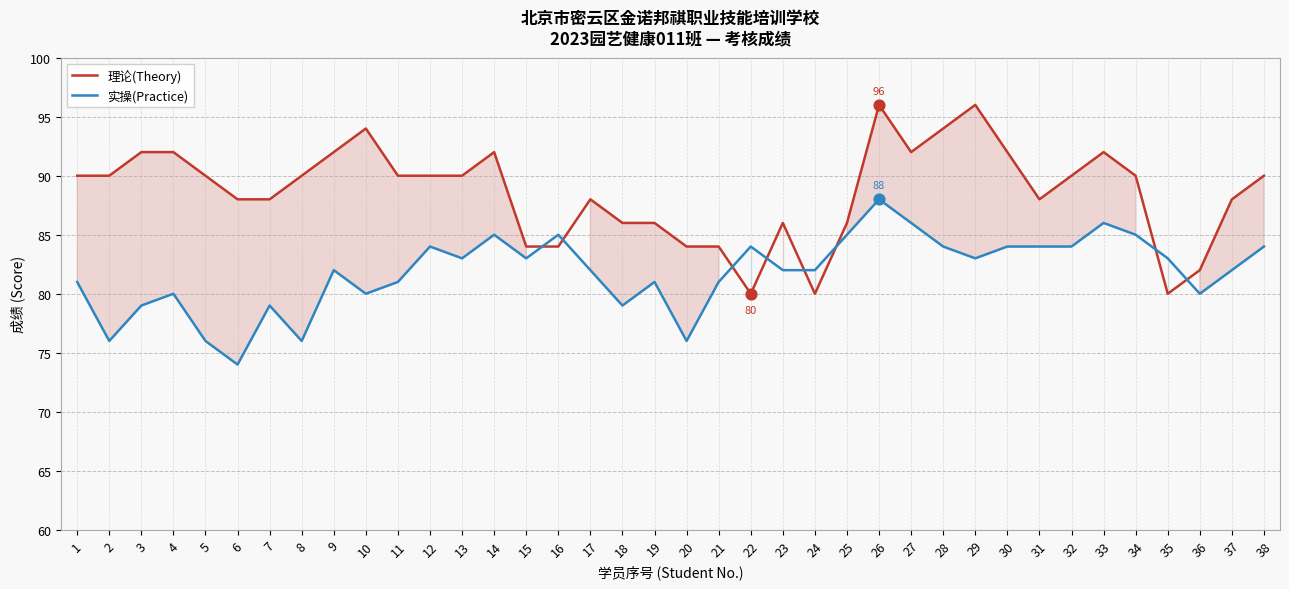

What is the total value across all series at 17?

170